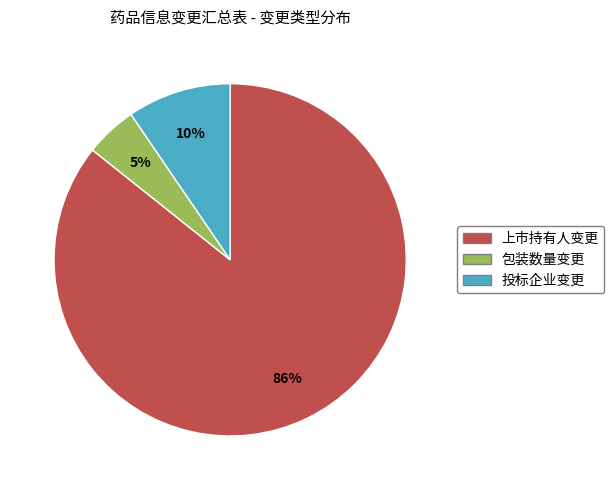

What percentage is the 包装数量变更 slice, to the nearest percent?

5%